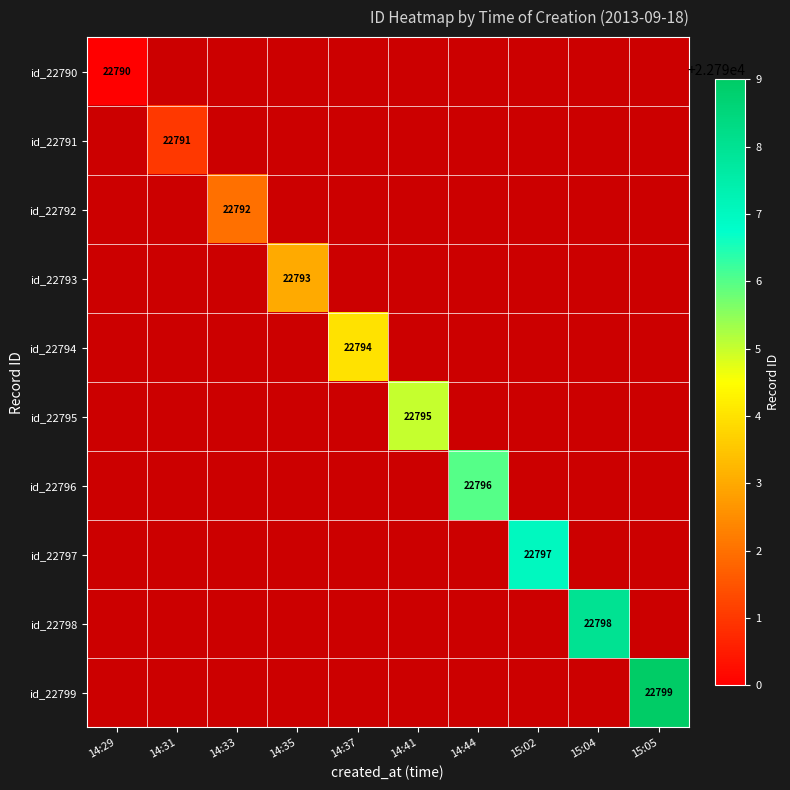

Is the value of id_22796 at 14:44 greater than the value of id_22795 at 15:02?

No